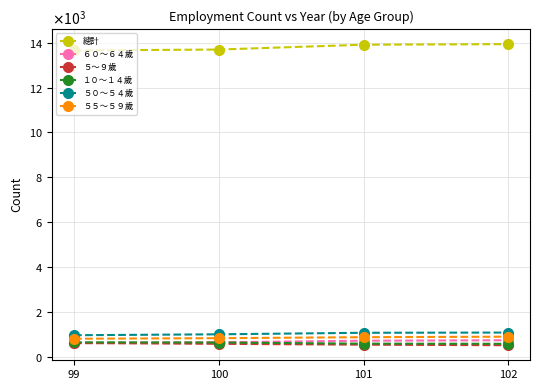

What are all the series names shown in the legend?

總計, ６０～６４歲, ５～９歲, １０～１４歲, ５０～５４歲, ５５～５９歲